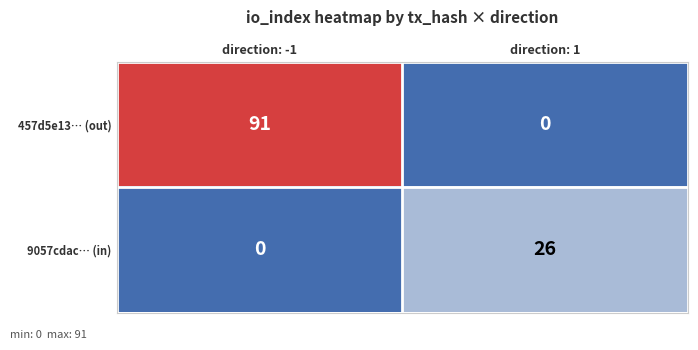

Reading left to right, extract all data points from this chart.

457d5e13… (out): direction: -1=91	direction: 1=0
9057cdac… (in): direction: -1=0	direction: 1=26